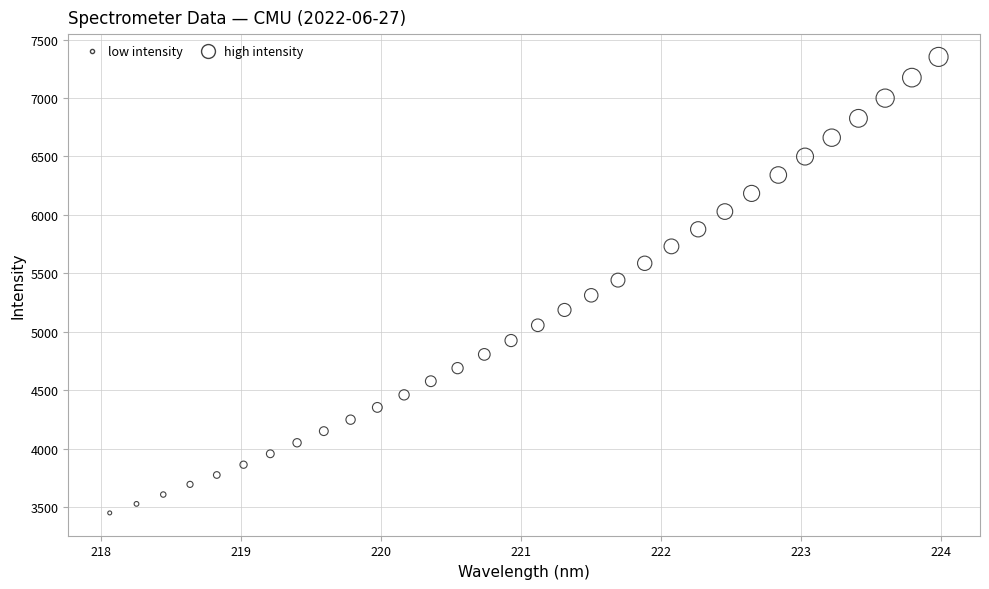

What is the range of Y values (max minus min)?

3901.4